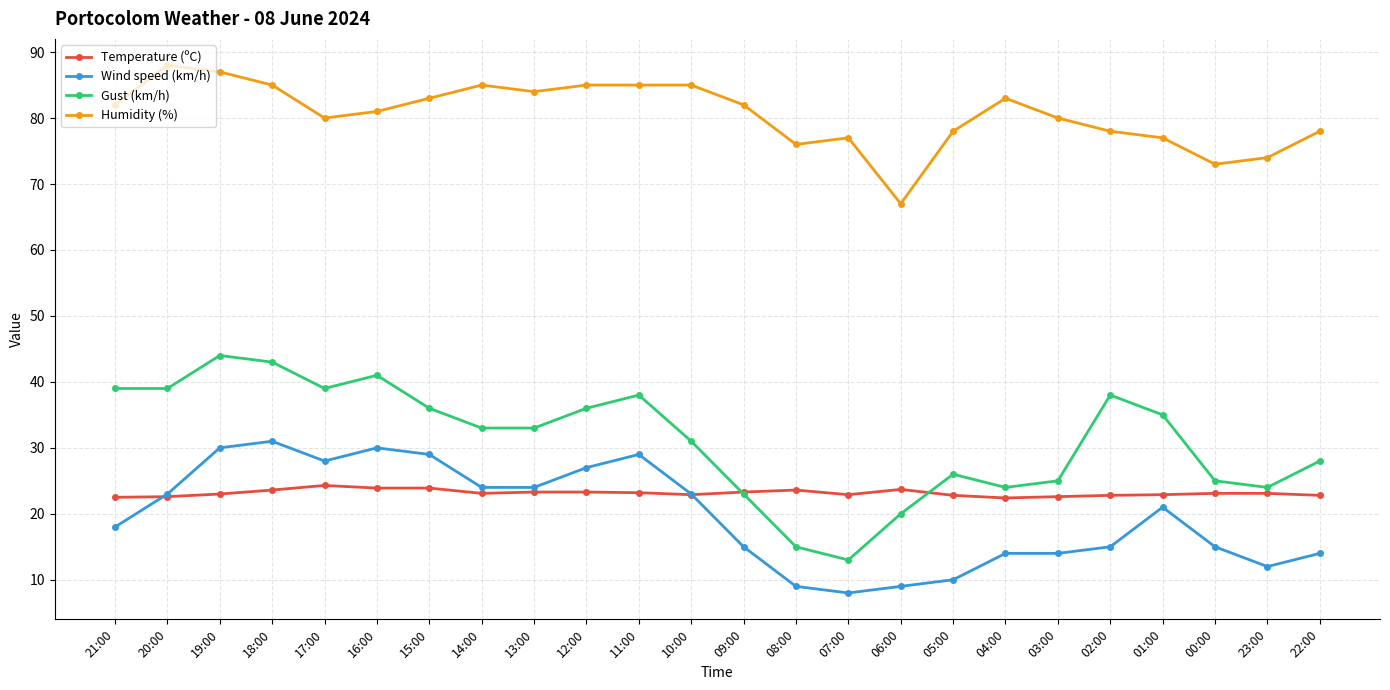

At which label does Gust (km/h) first exceed 33?

21:00